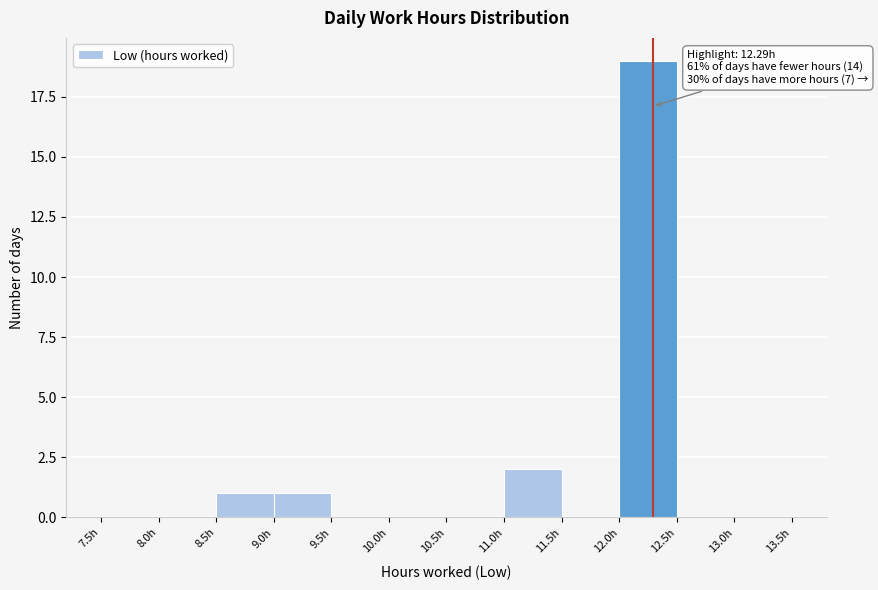

Over which range of the x-axis is the bar tallest?

12.0 to 12.5